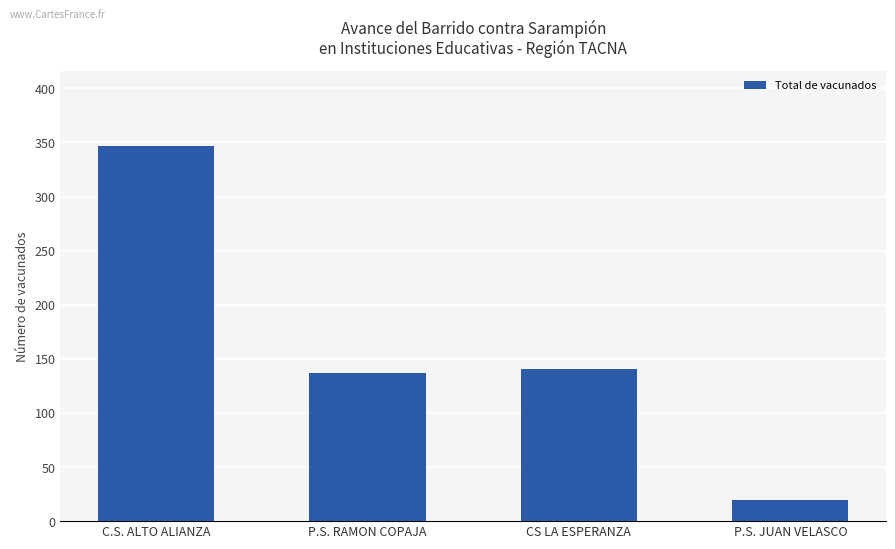

How many series are shown in this chart?

1